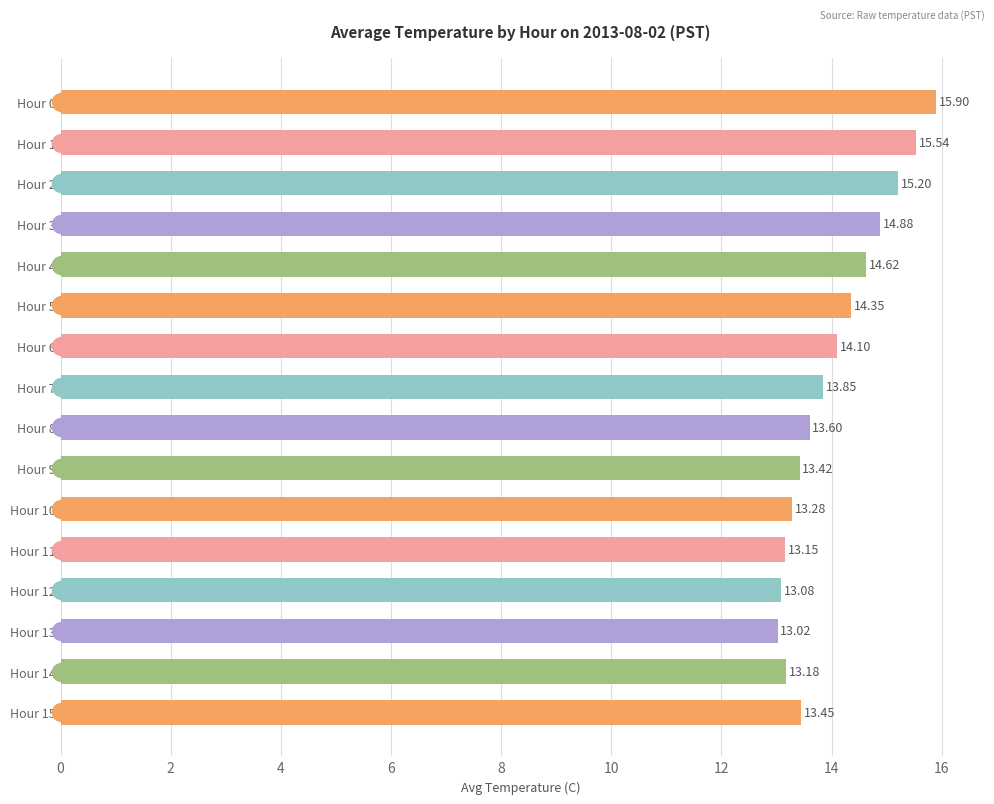

What is the average value?

14.0